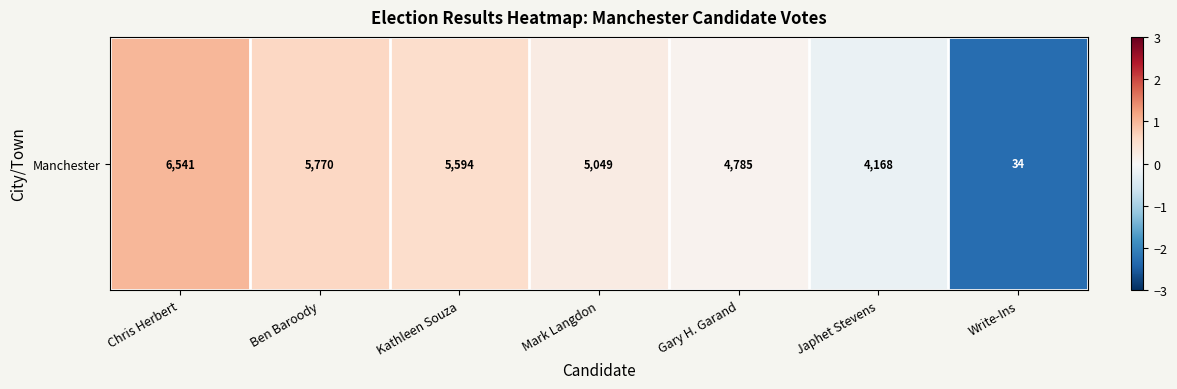

True or false: the data shows -0.2 at Japhet Stevens.

True